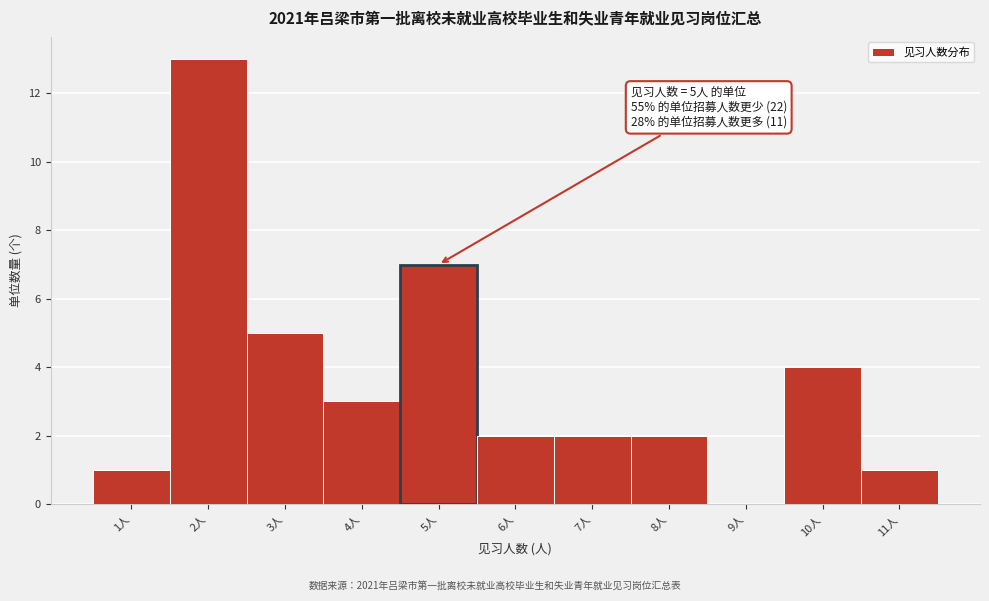

Over which range of the x-axis is the bar tallest?

1.5 to 2.5